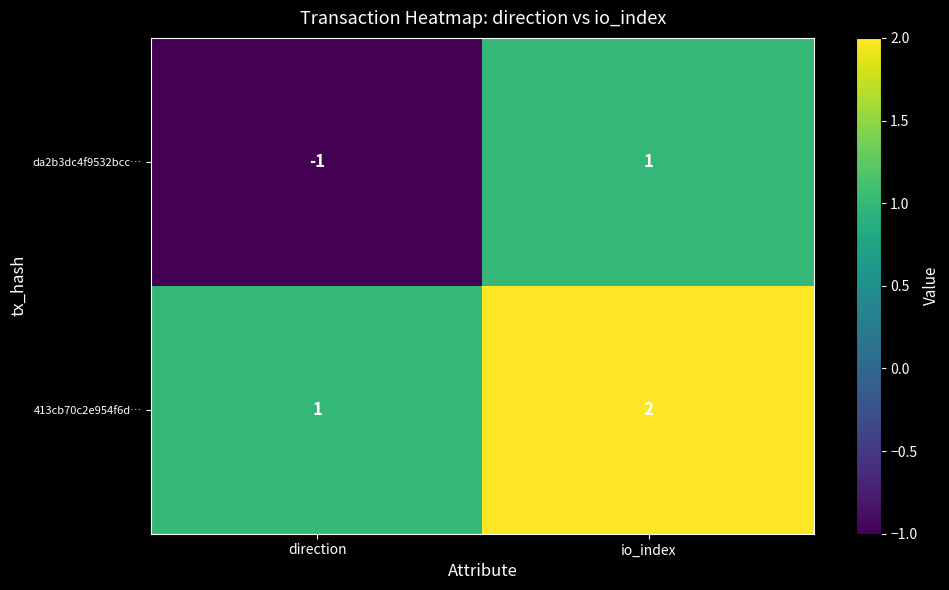

Which series changed the most between direction and io_index?

da2b3dc4f9532bcc…